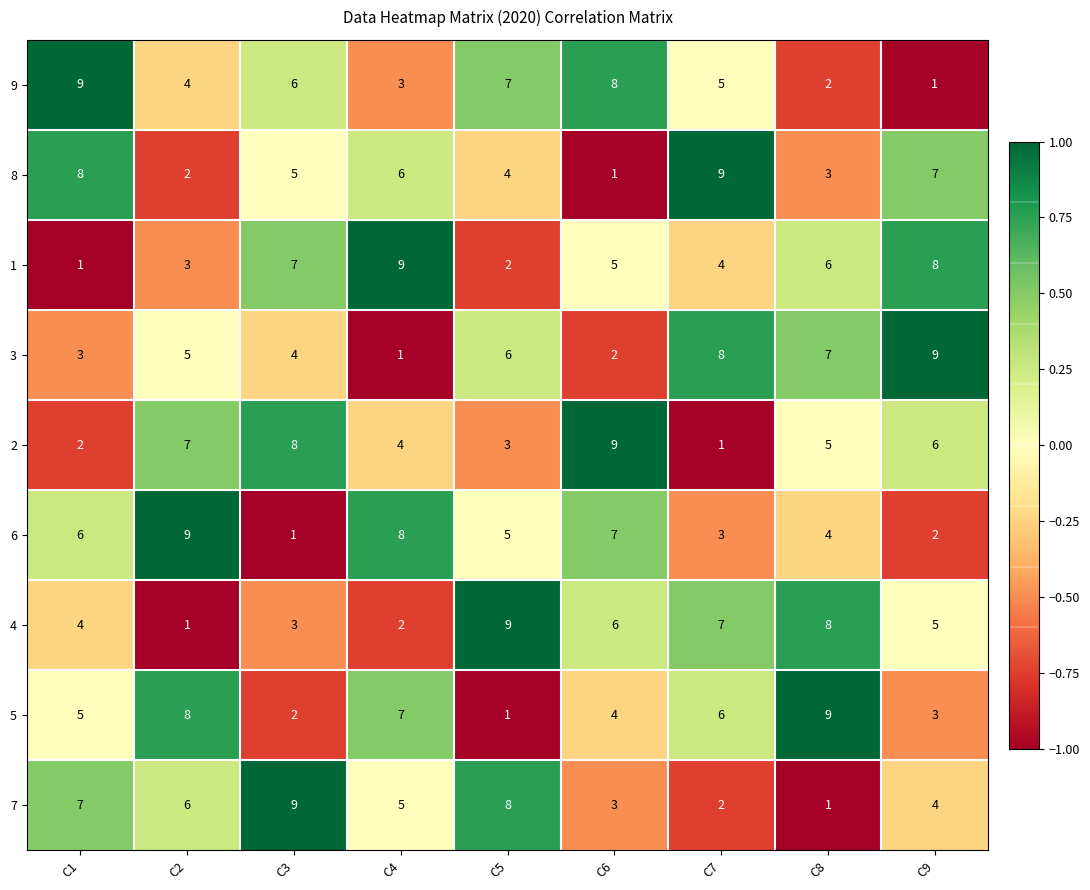

Rank the series at C3 from highest to lowest value.

7, 2, 1, 9, 8, 3, 4, 5, 6